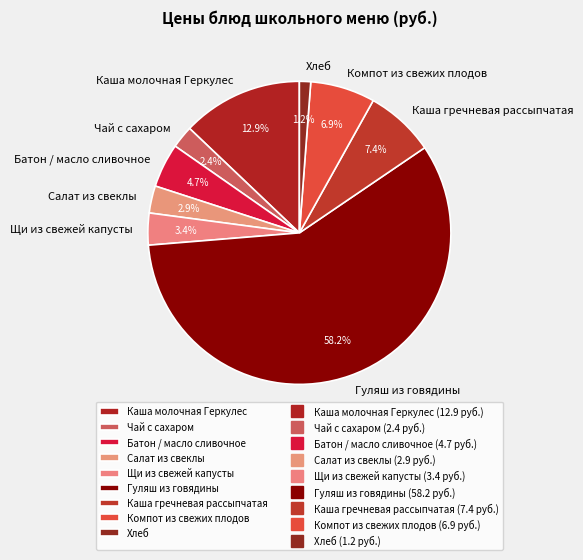

What is the smallest slice in the pie chart?

Хлеб